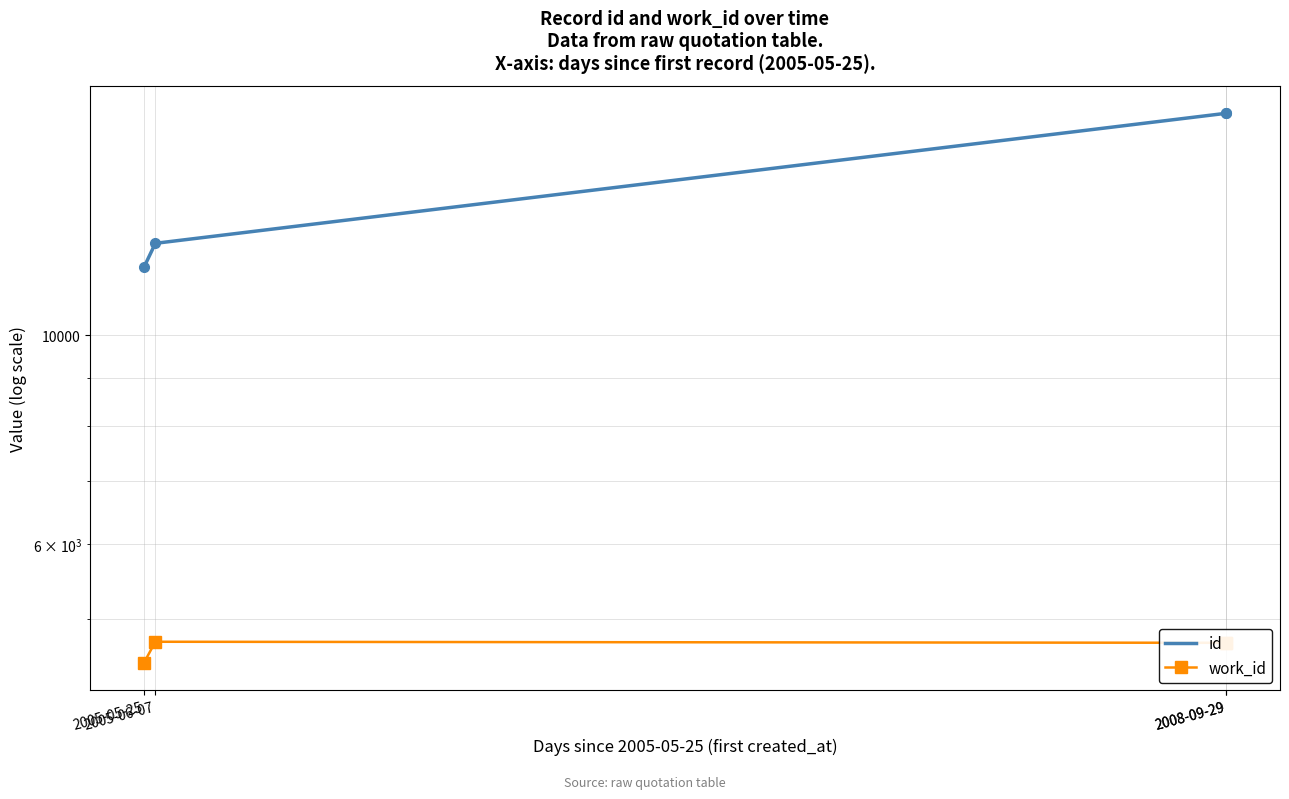

Where is the first local maximum for work_id?

2005-06-07